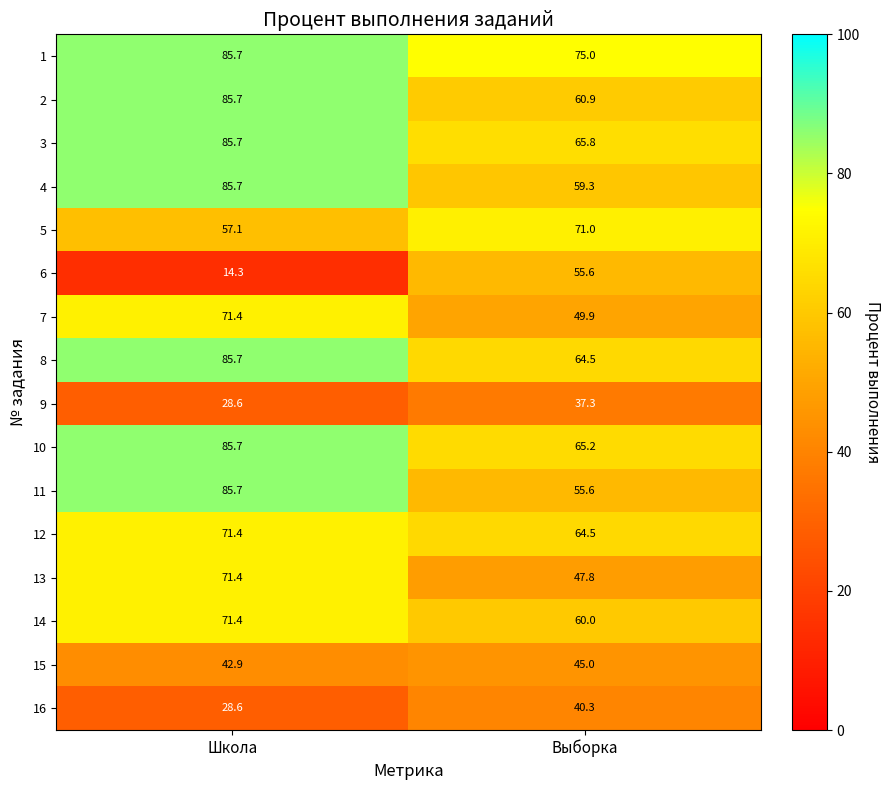

What is the sum of the 9 values at Школа and Выборка?

65.9